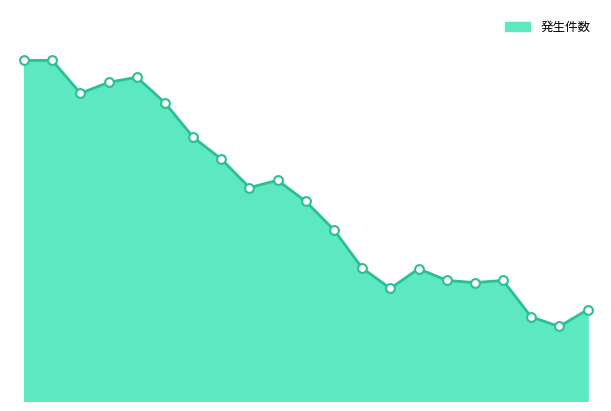

Does the chart have visible grid lines?

No